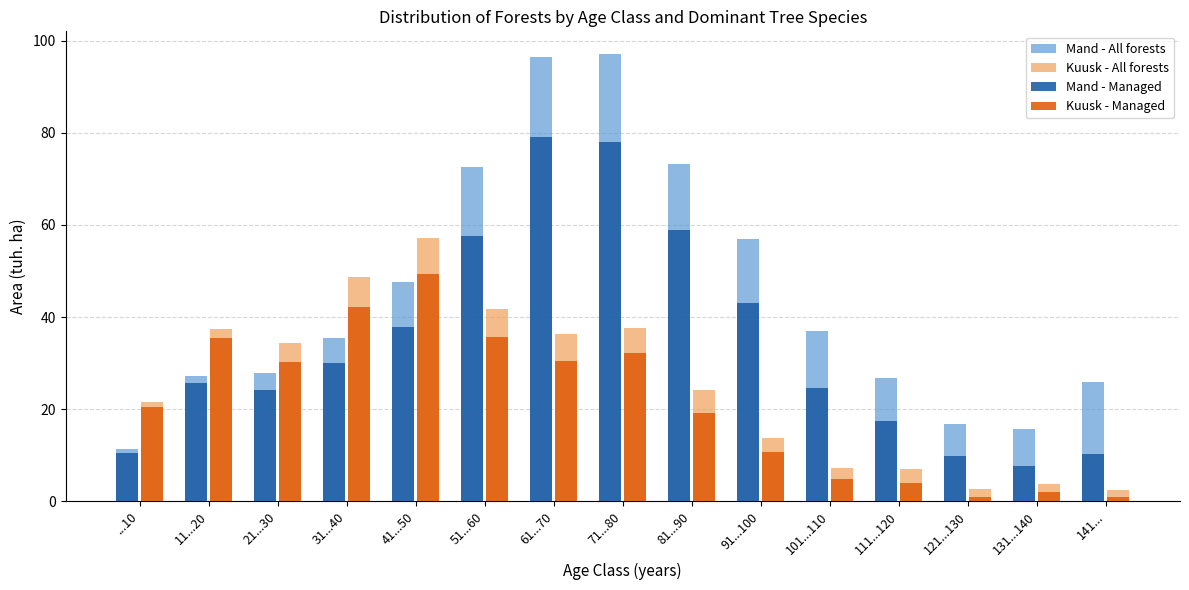

Which series has the largest range (max minus min)?

Mand - All forests